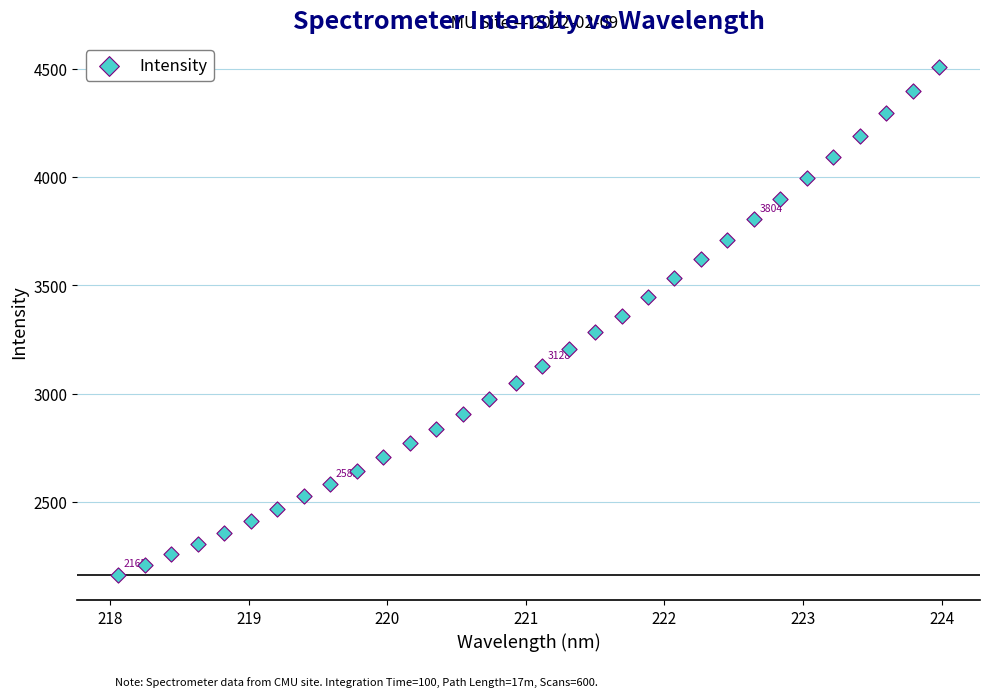

What is the range of Y values (max minus min)?

2341.5